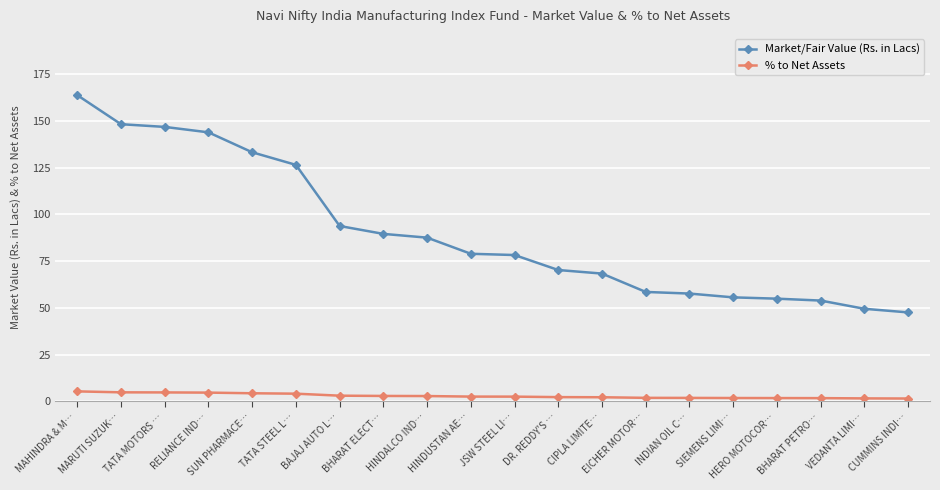

What is the smallest value displayed?

1.6